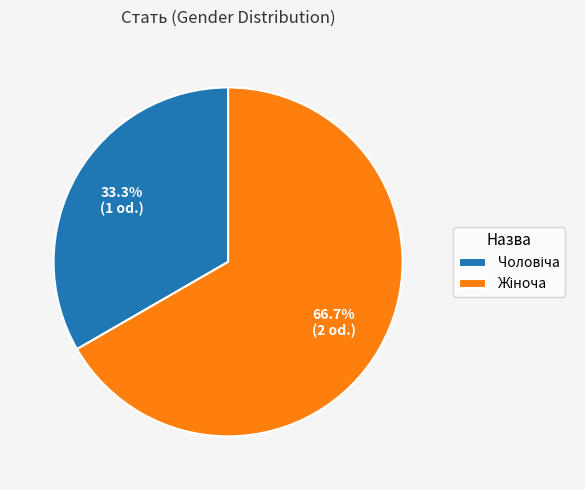

Is there a majority slice in this chart?

Yes